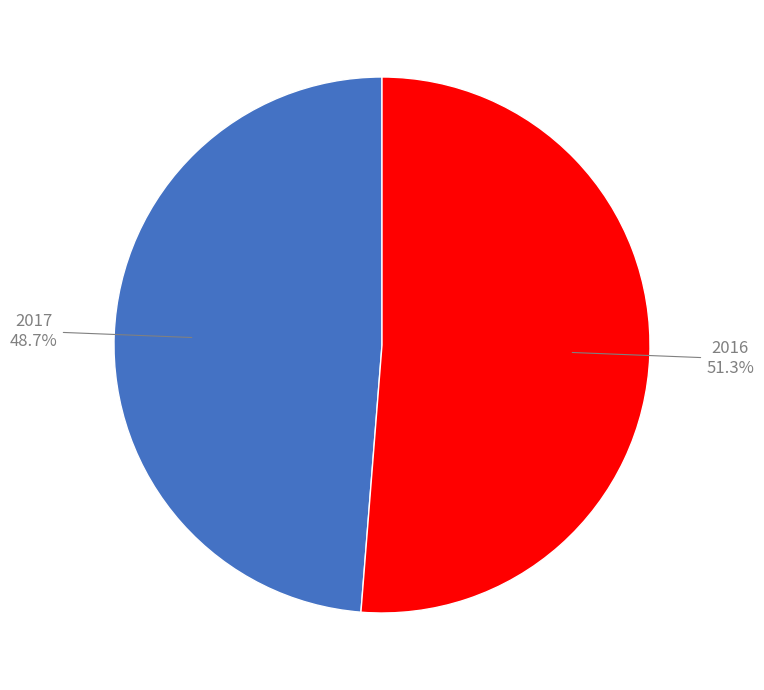

Count the number of slices in the pie.

2